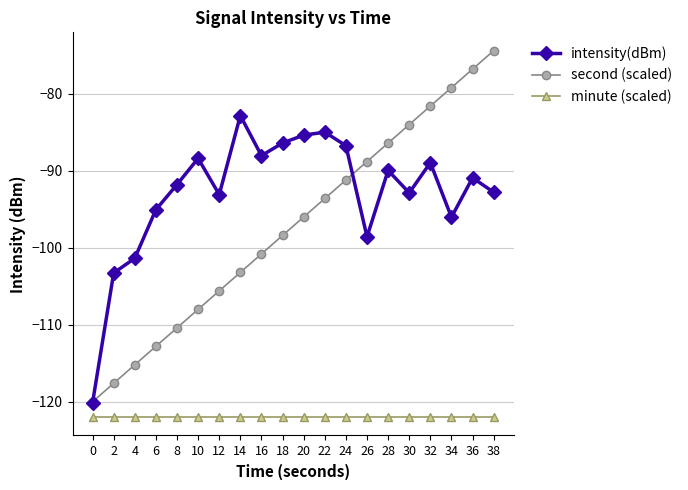

What is the difference between the intensity(dBm) values at 18 and 2?

16.9